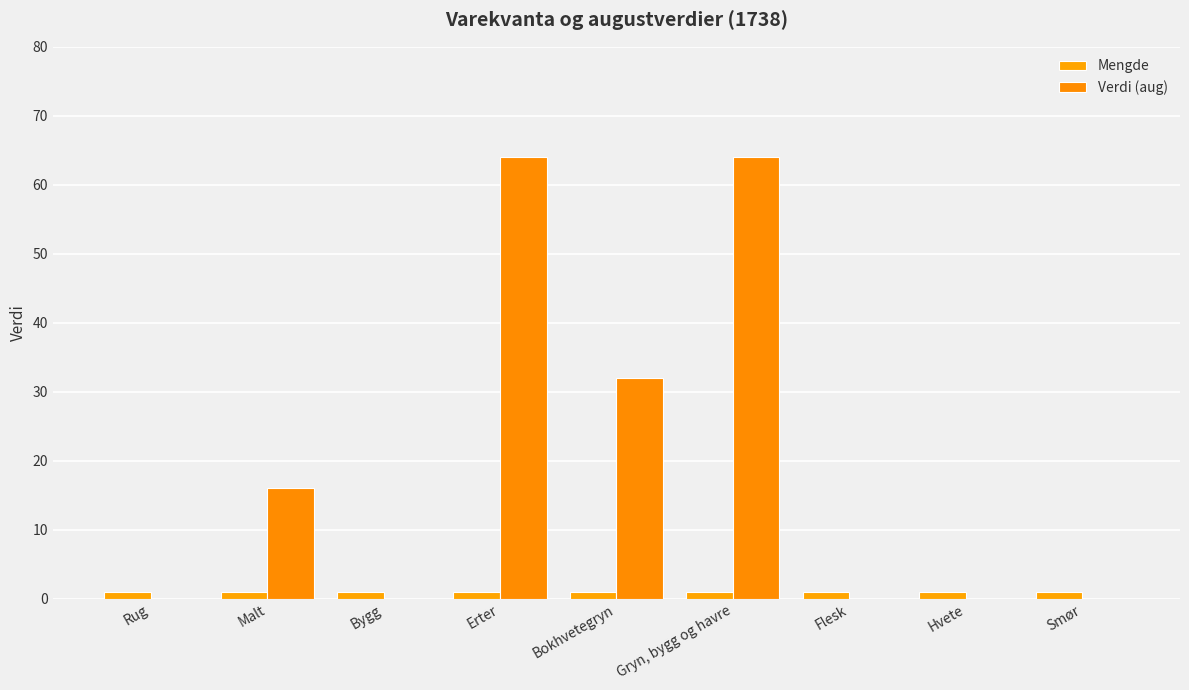

Does the chart contain stacked bars?

No